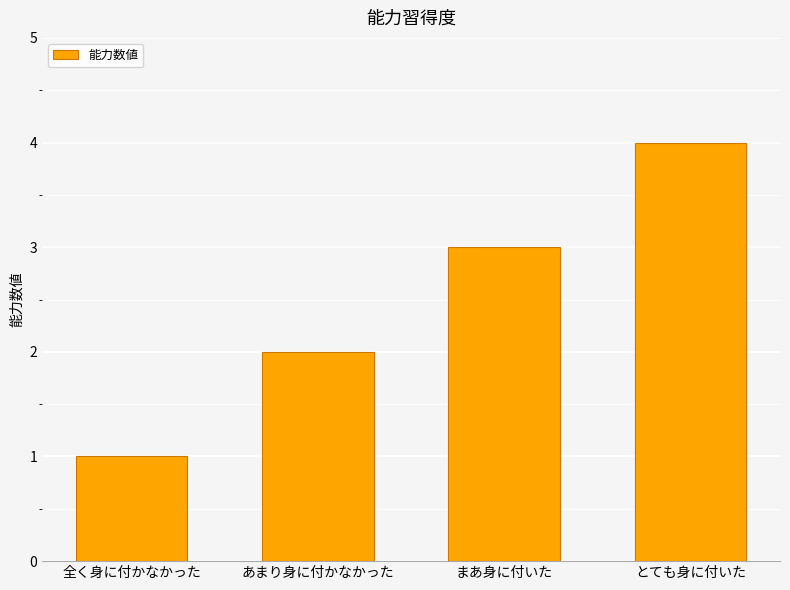

Which label corresponds to the smallest value in the chart?

全く身に付かなかった